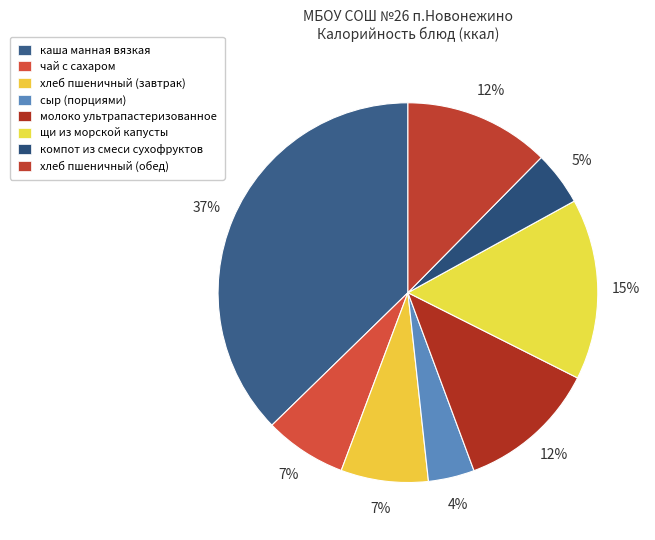

How many segments does this pie chart have?

8